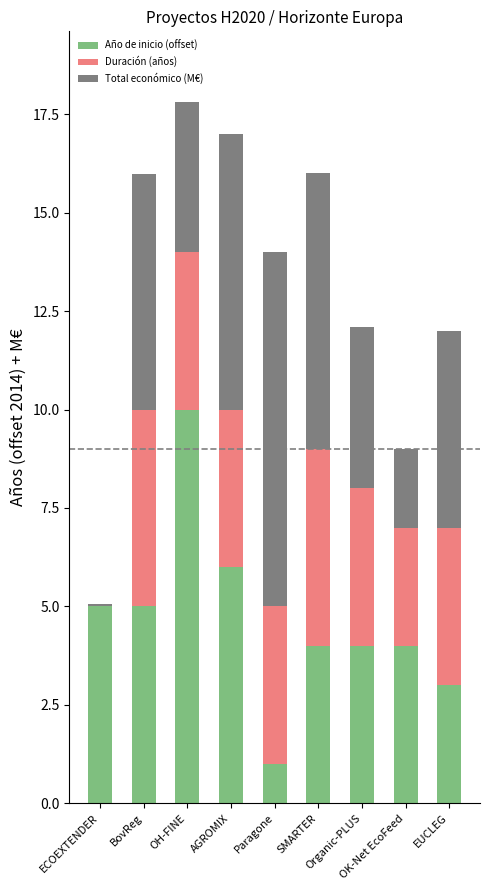

What is the maximum value for Año de inicio (offset)?

10.0